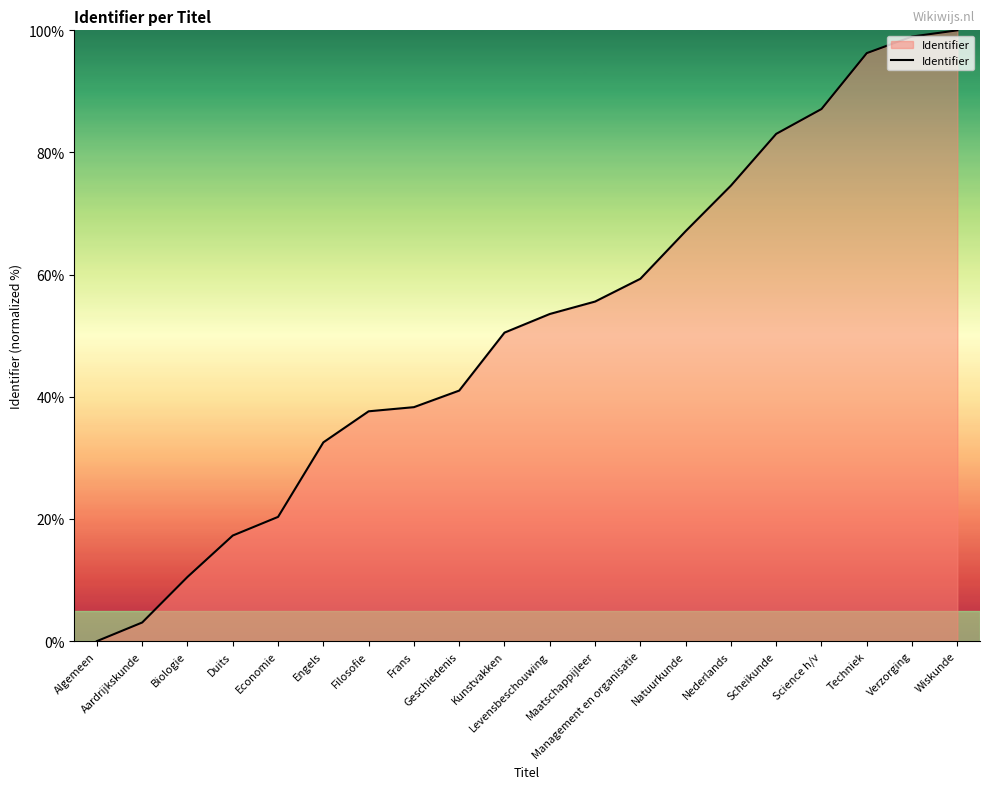

Reading left to right, list all the values displayed in this chart.

Algemeen=0.0	Aardrijkskunde=3.1	Biologie=10.5	Duits=17.3	Economie=20.3	Engels=32.5	Filosofie=37.6	Frans=38.3	Geschiedenis=41.0	Kunstvakken=50.5	Levensbeschouwing=53.6	Maatschappijleer=55.6	Management en organisatie=59.3	Natuurkunde=67.1	Nederlands=74.6	Scheikunde=83.1	Science h/v=87.1	Techniek=96.3	Verzorging=99.0	Wiskunde=100.0